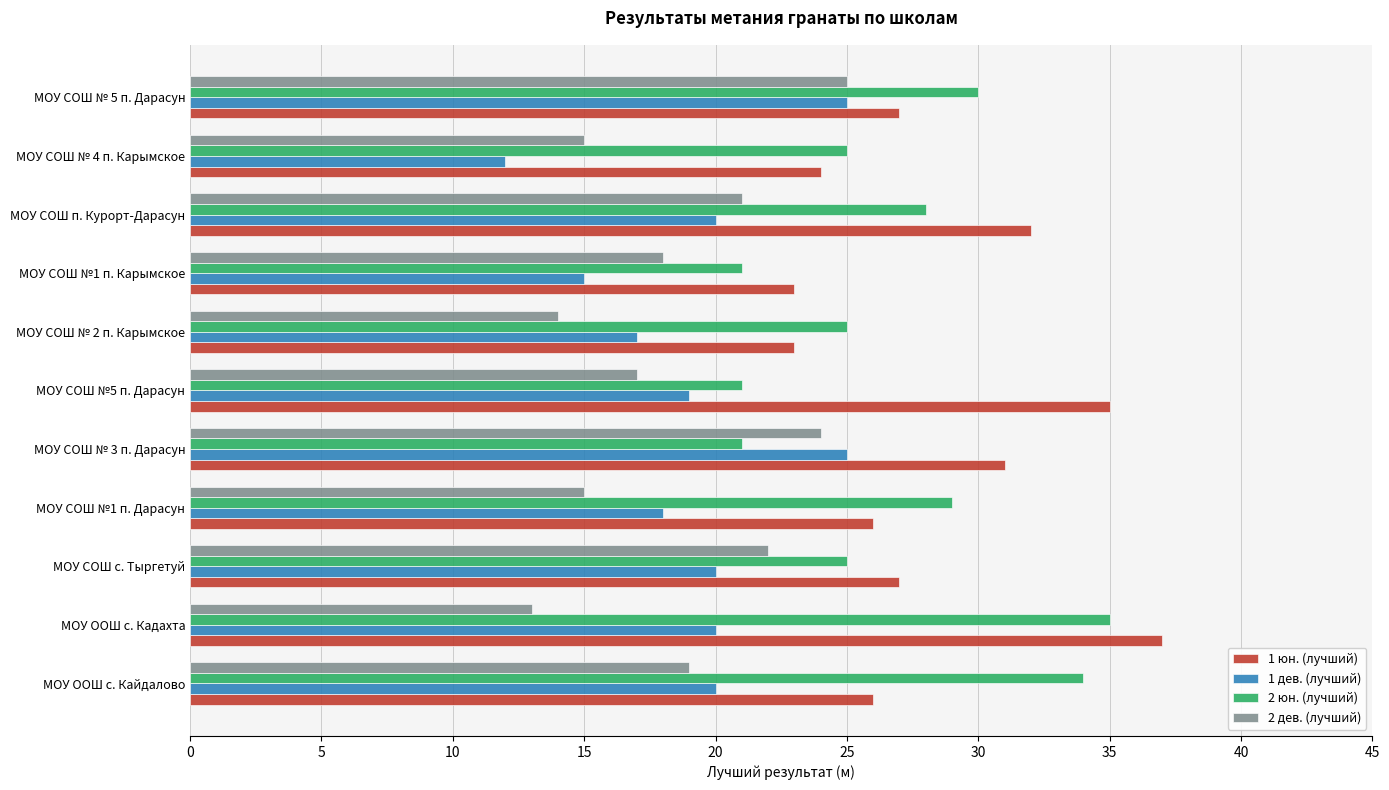

True or false: 1 дев. (лучший) has a value of 25 at МОУ СОШ № 2 п. Карымское.

False